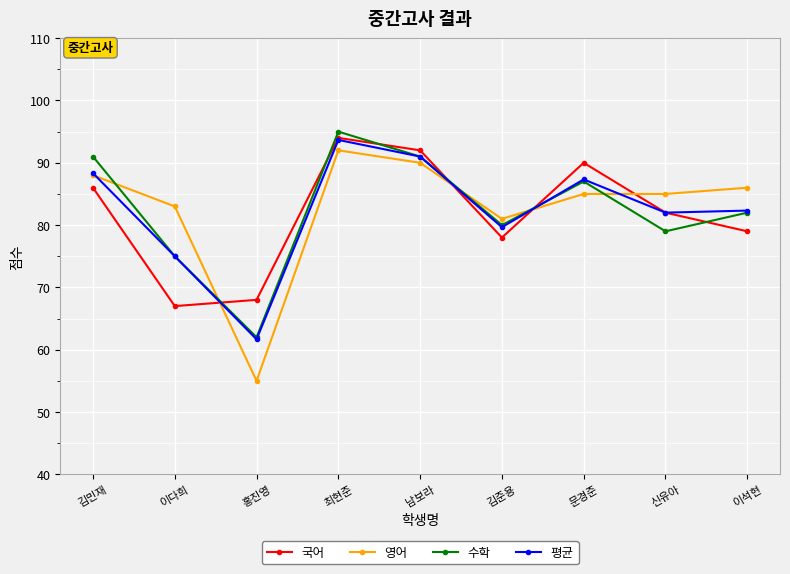

What is the label of the 4th point from the left?

최현준